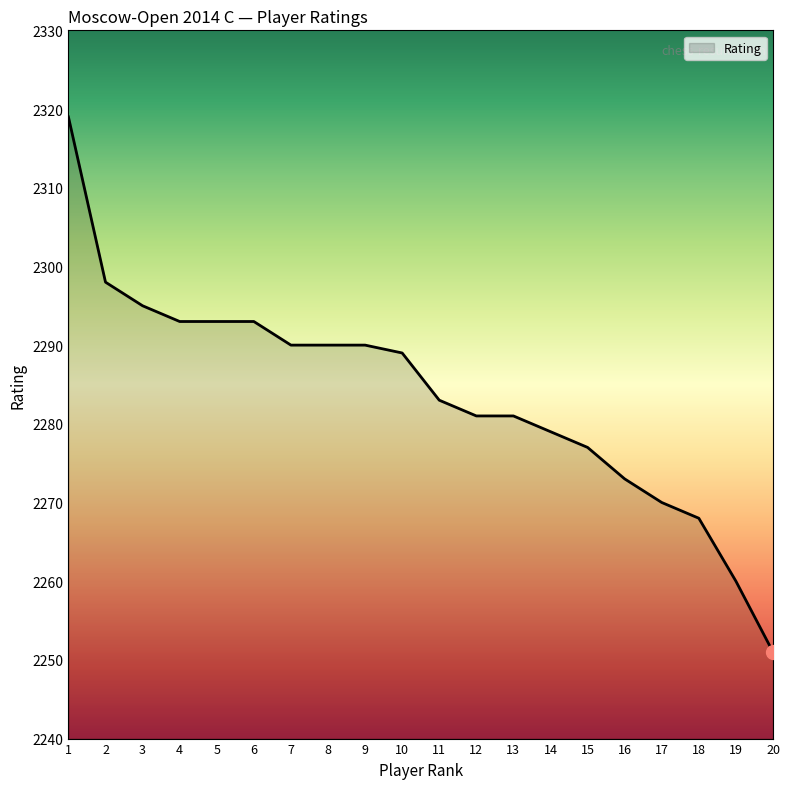

Approximately how many times larger is the value at 4 compared to 17?

1.0